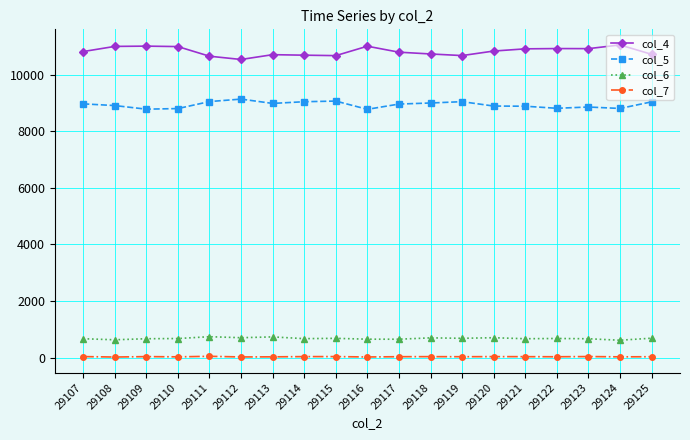

What is the greatest value displayed?

11051